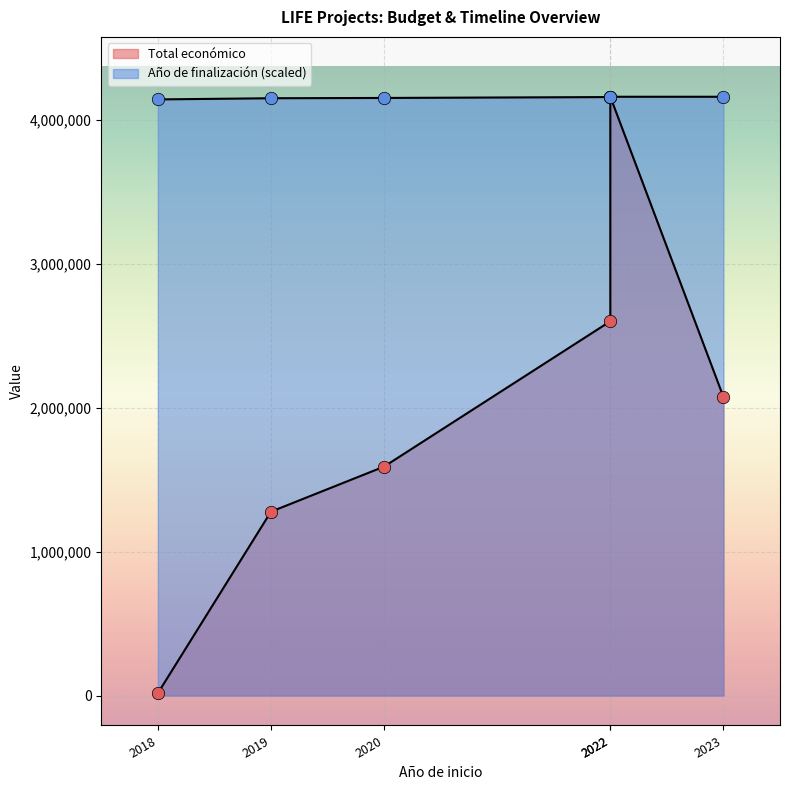

What is the ratio of the value at 2019 to the value at 2020?

1.0